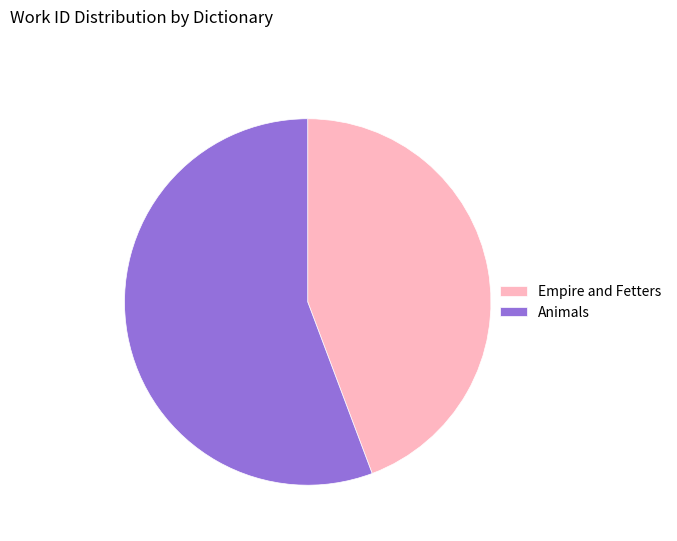

What is the majority slice?

Animals